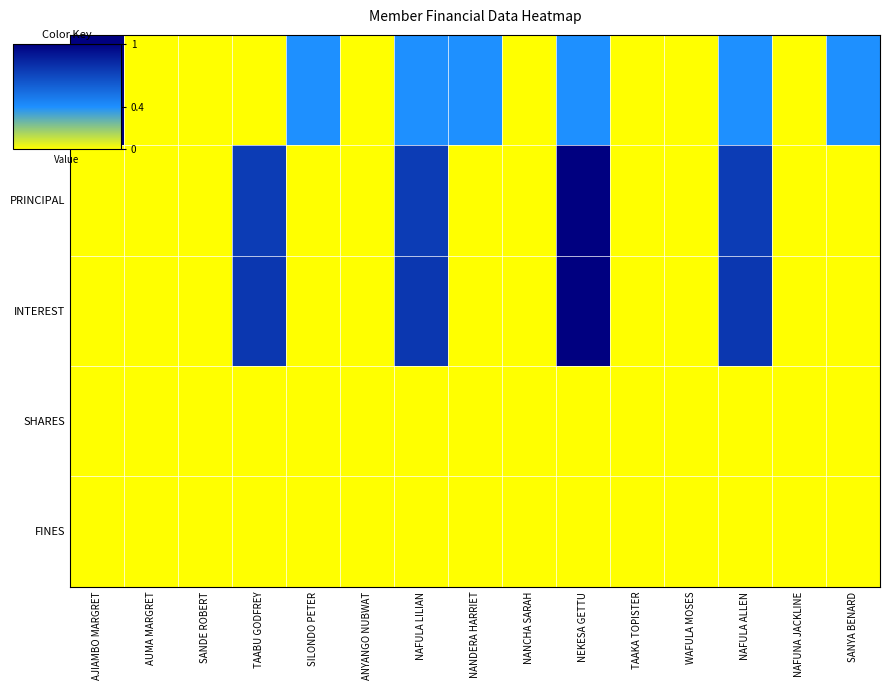

Which label corresponds to the largest value in the chart?

AJIAMBO MARGRET